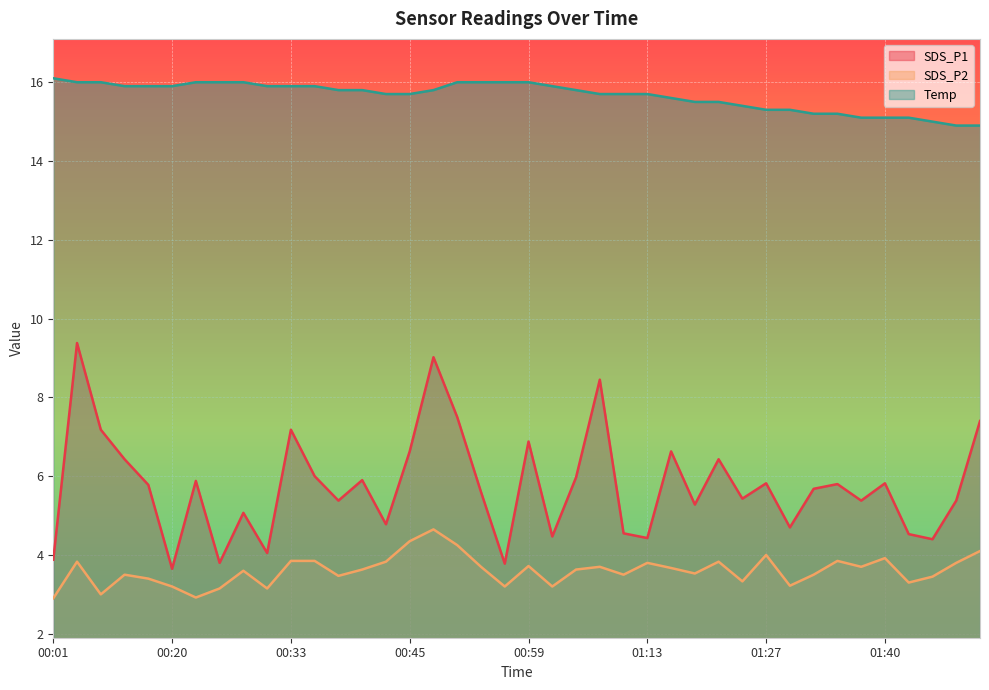

Between 00:20 and 01:10, which is larger?

01:10